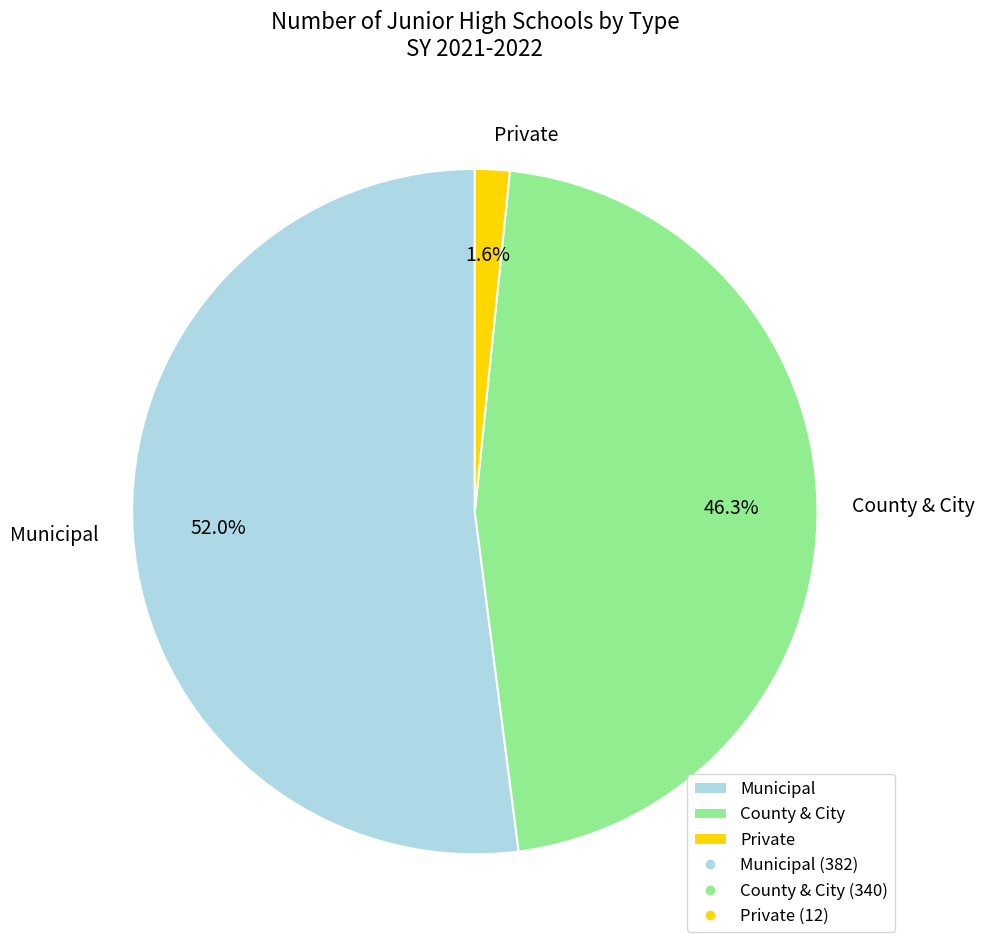

To the nearest percent, what is the difference between the largest and smallest slice percentages?

50%